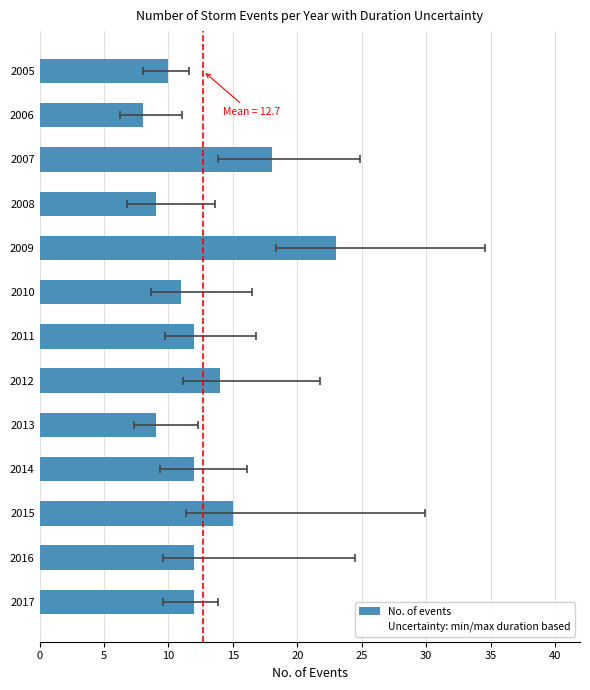

What is the average value?

13